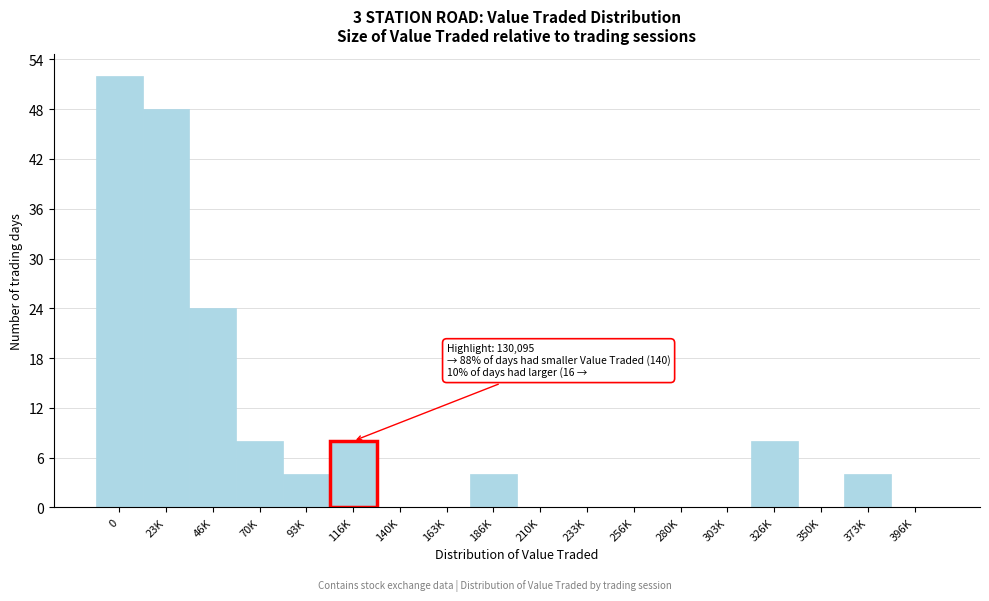

Reading right to left, extract all data points from this chart.

396K=0	373K=4	350K=0	326K=8	303K=0	280K=0	256K=0	233K=0	210K=0	186K=4	163K=0	140K=0	116K=8	93K=4	70K=8	46K=24	23K=48	0=52